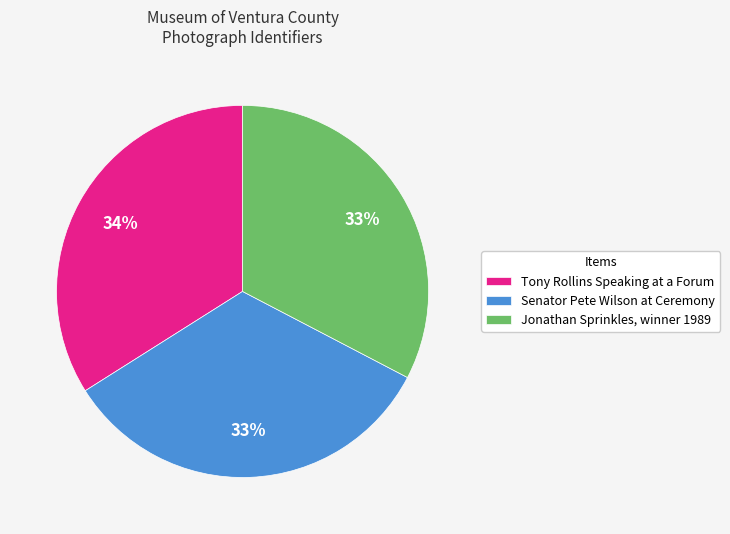

To the nearest percent, what is the difference between the largest and smallest slice percentages?

1%